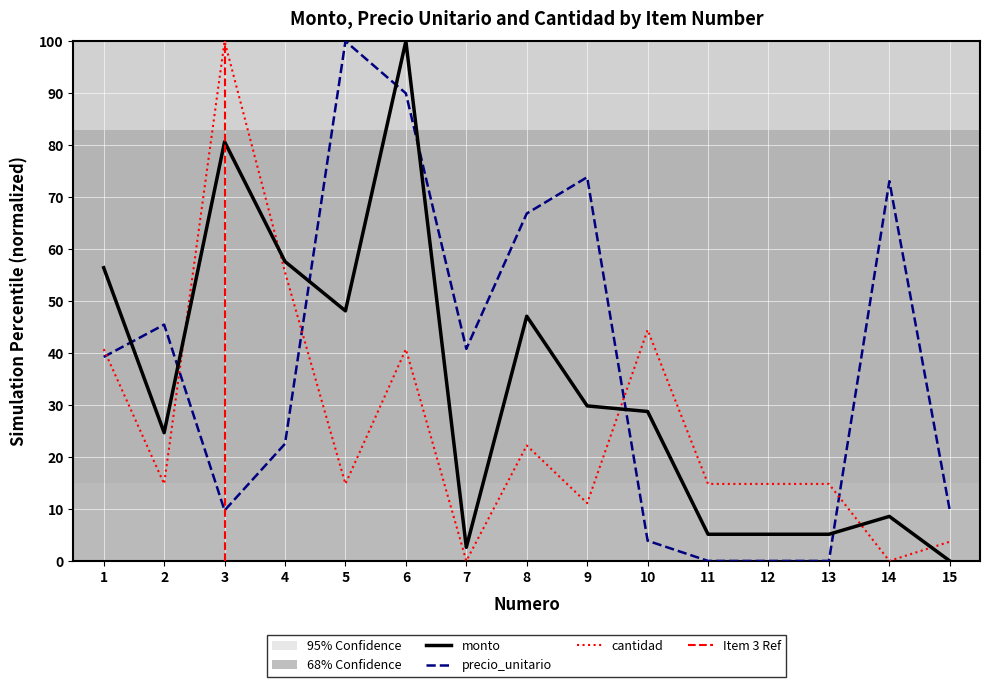

List the series in order of their overall mean, highest first.

precio_unitario, monto, cantidad